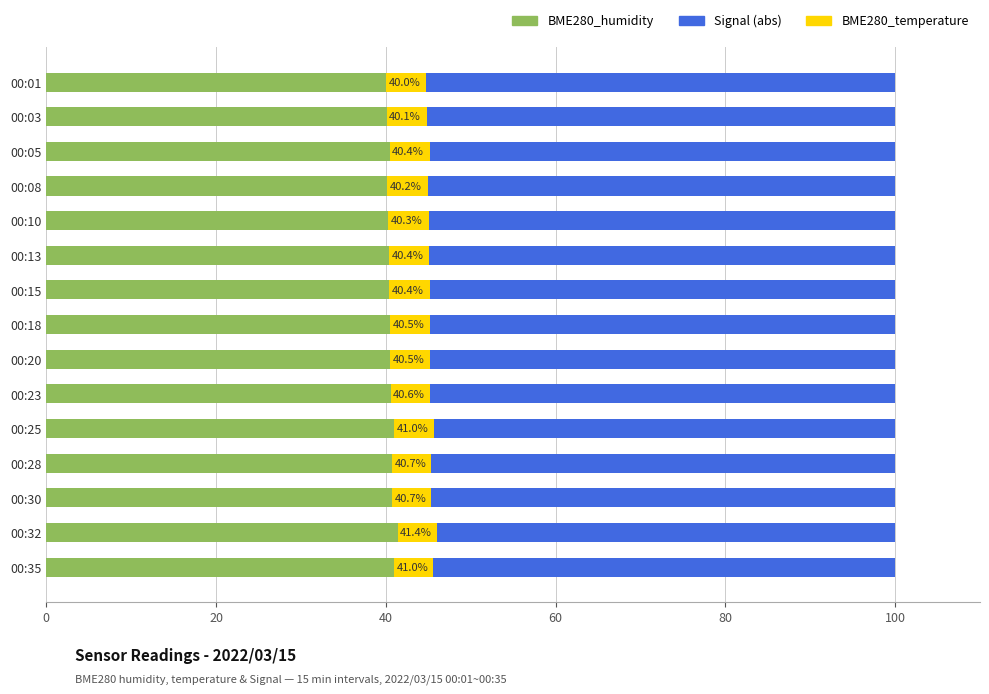

True or false: BME280_humidity has a value of 40.7 at 00:30.

True